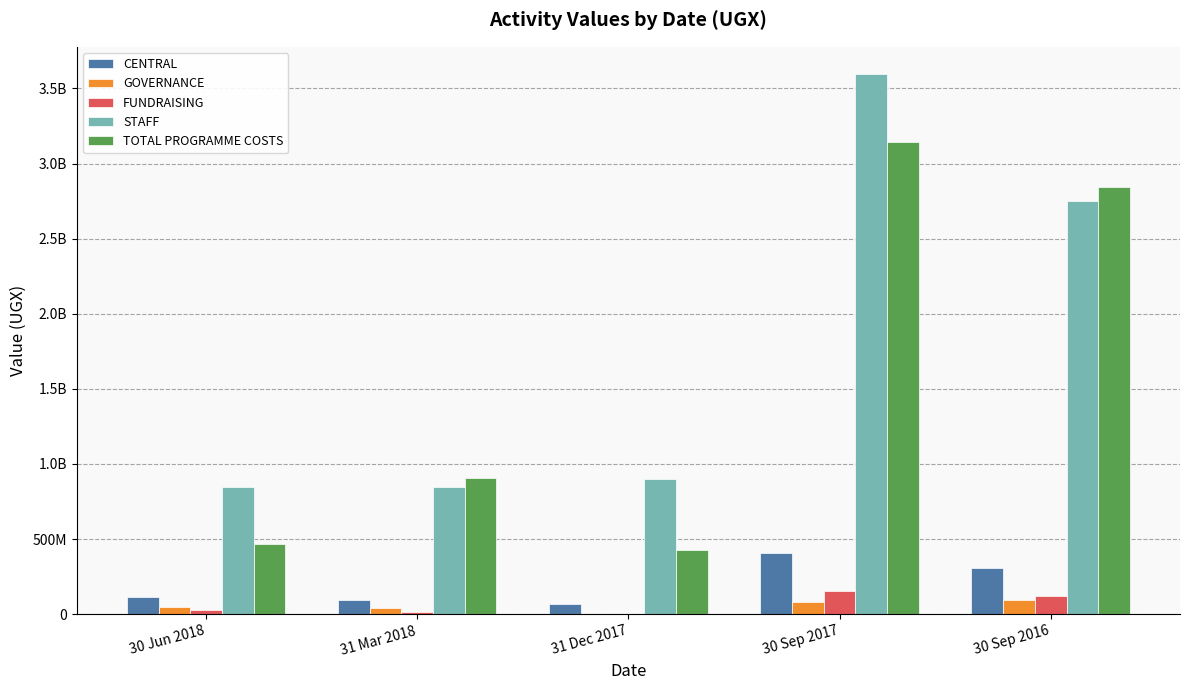

What are all the series names shown in the legend?

CENTRAL, GOVERNANCE, FUNDRAISING, STAFF, TOTAL PROGRAMME COSTS